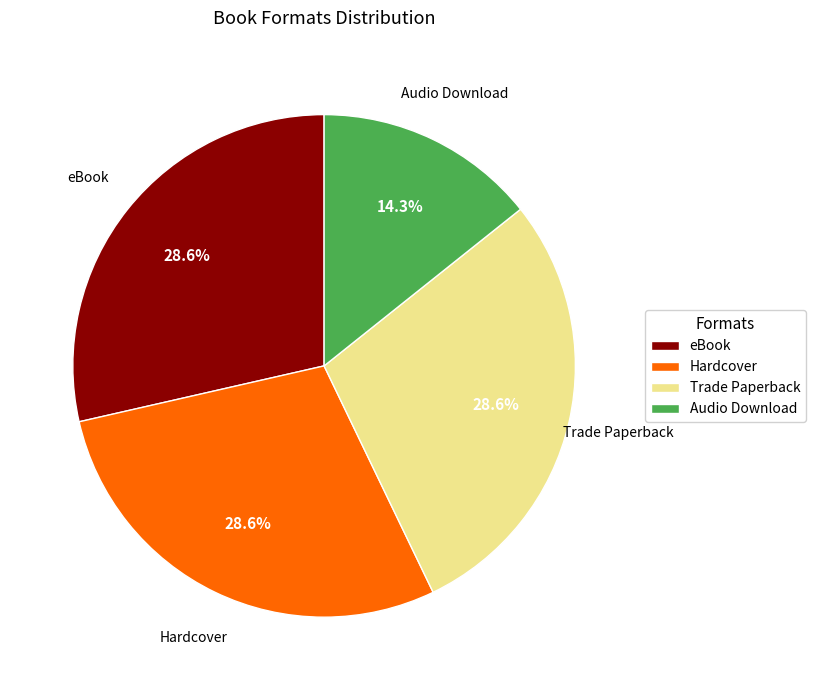

How many segments does this pie chart have?

4